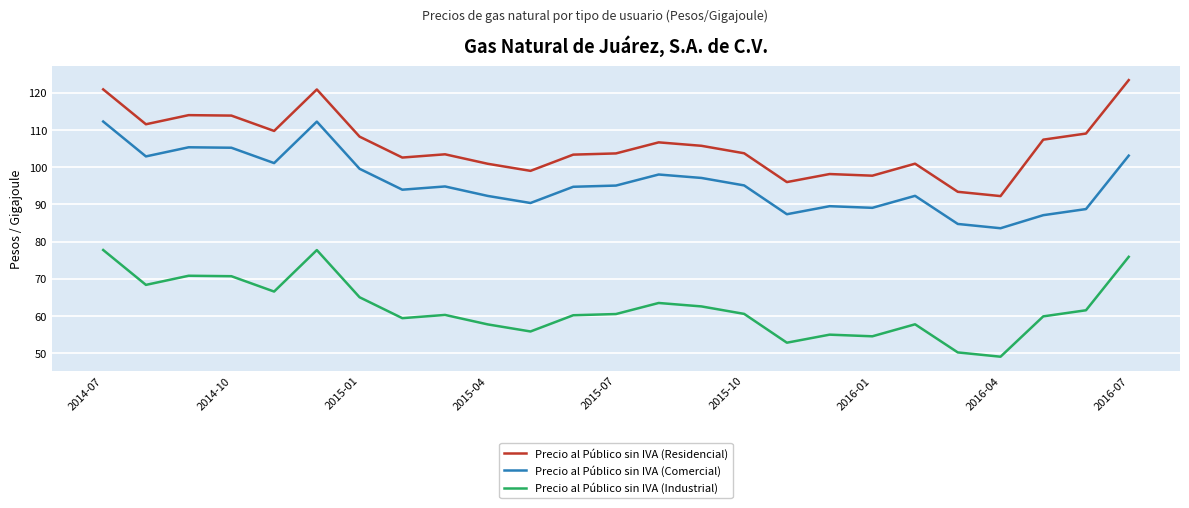

True or false: Precio al Público sin IVA (Residencial) has more than 2 interior local peaks.

True